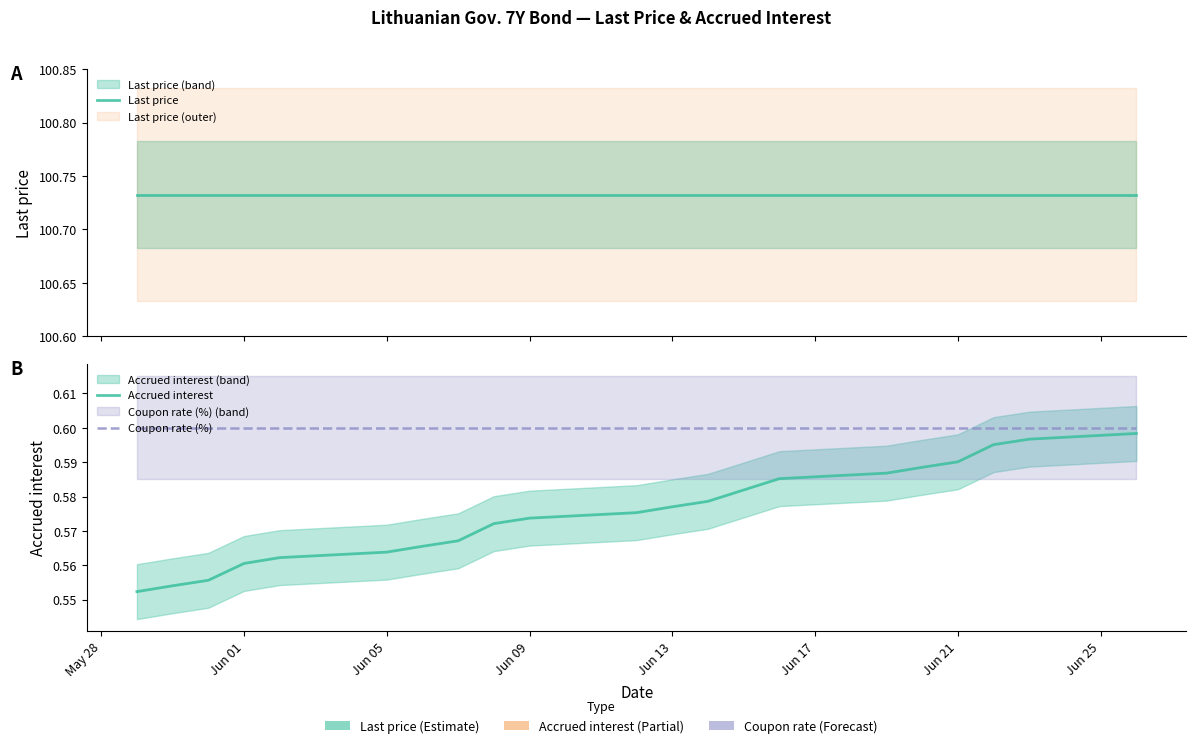

The Coupon rate (%) series shows 0.6 at Jun 09. True or false?

True